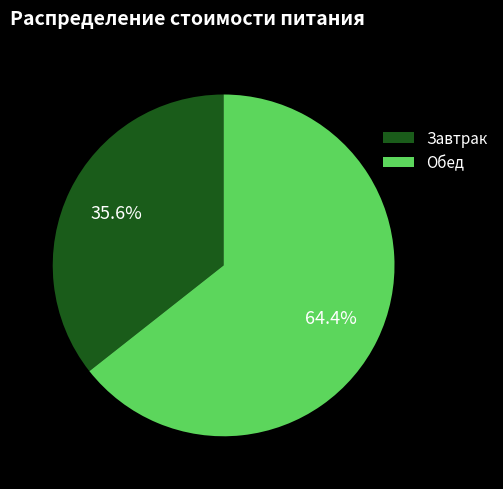

What percentage is the Завтрак slice, to the nearest percent?

36%